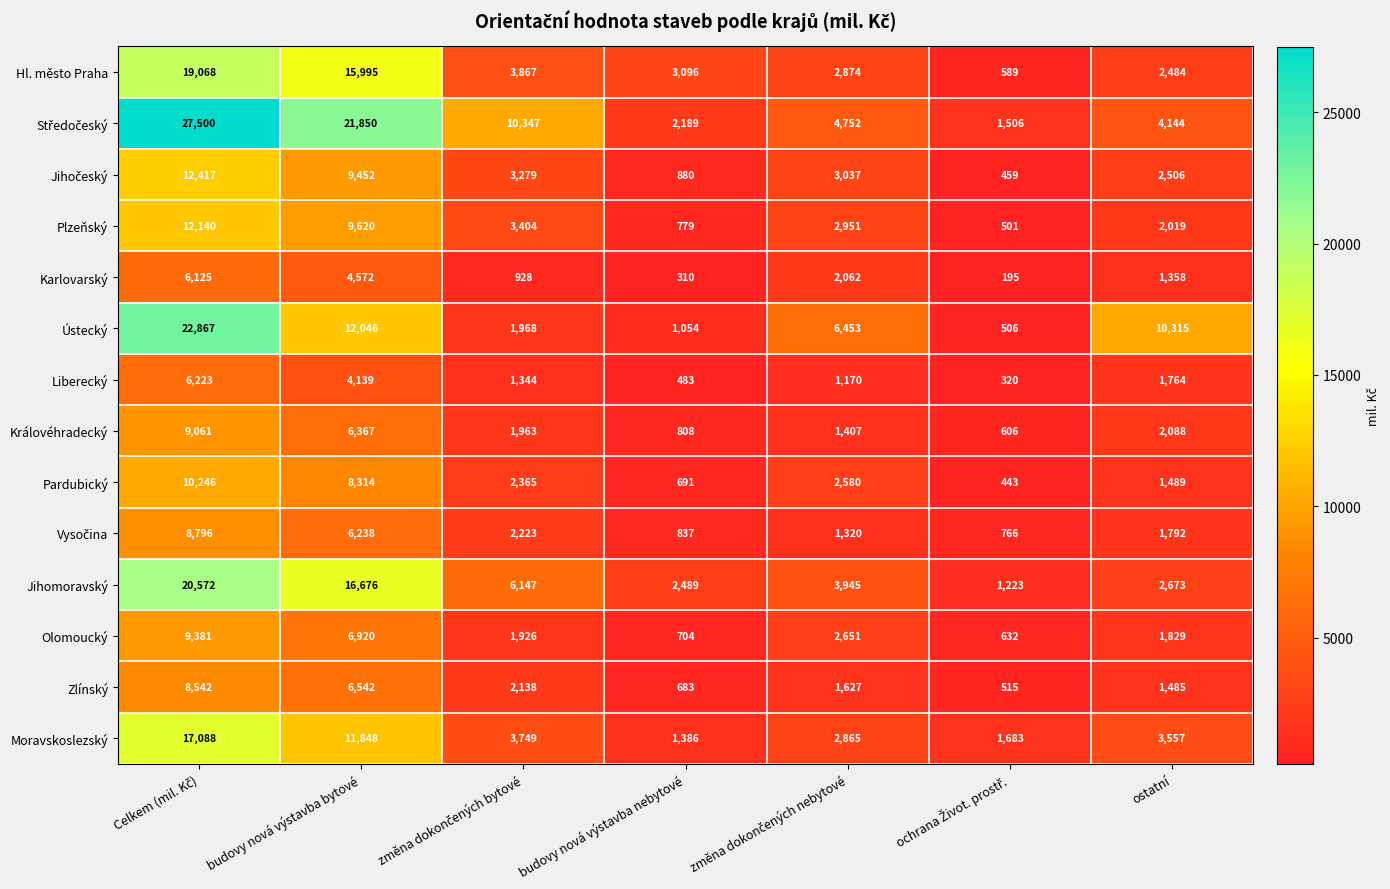

What is the maximum value shown in the chart?

27500